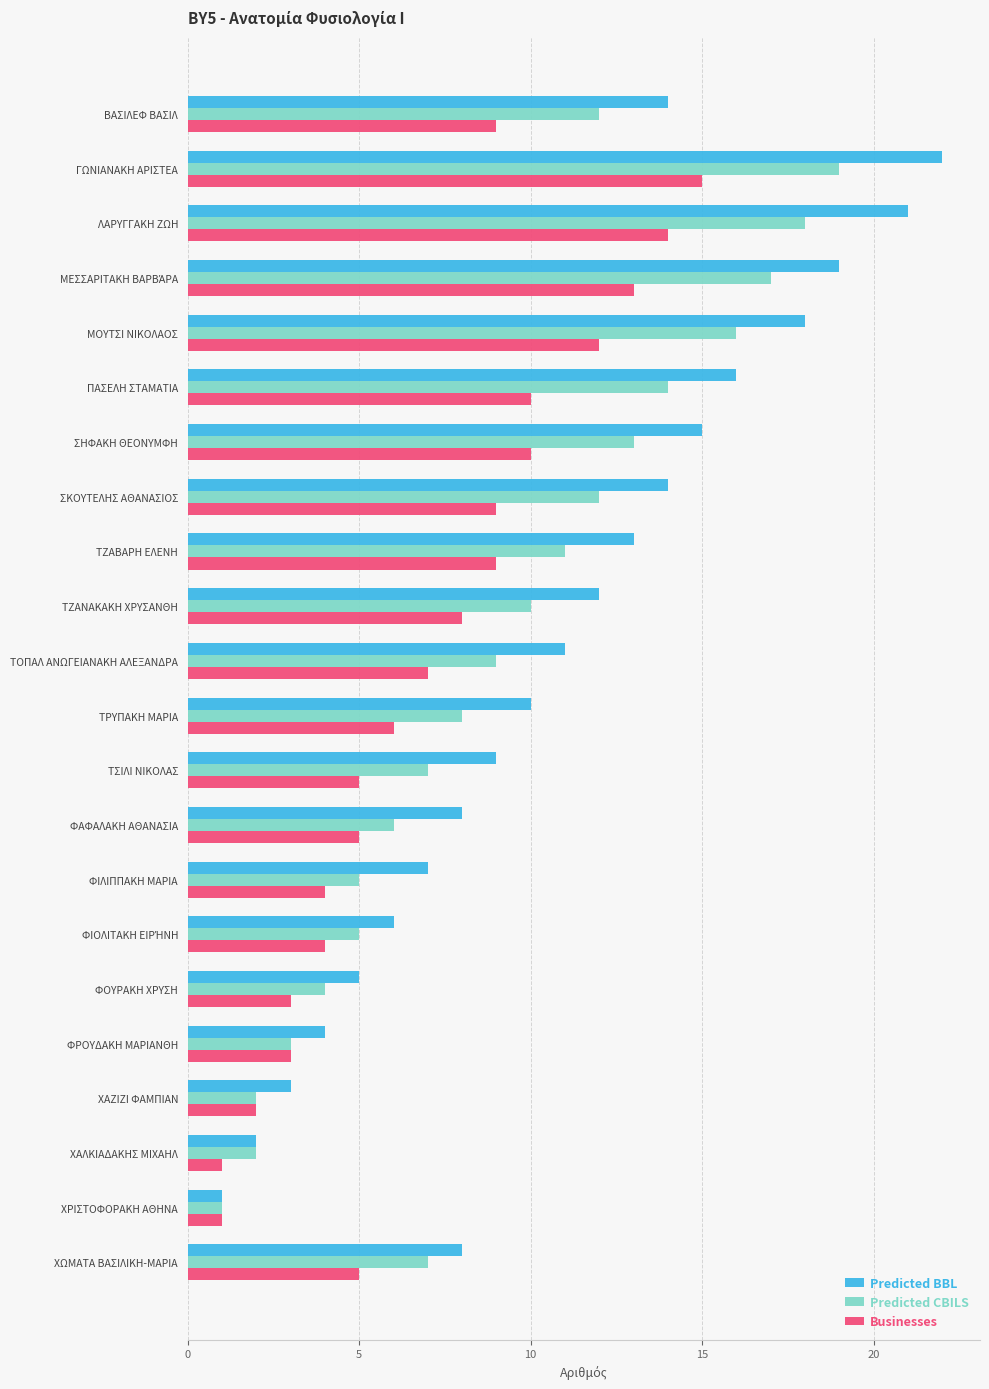

Which category has the lowest value in the Predicted BBL series?

ΧΡΙΣΤΟΦΟΡΑΚΗ ΑΘΗΝΑ